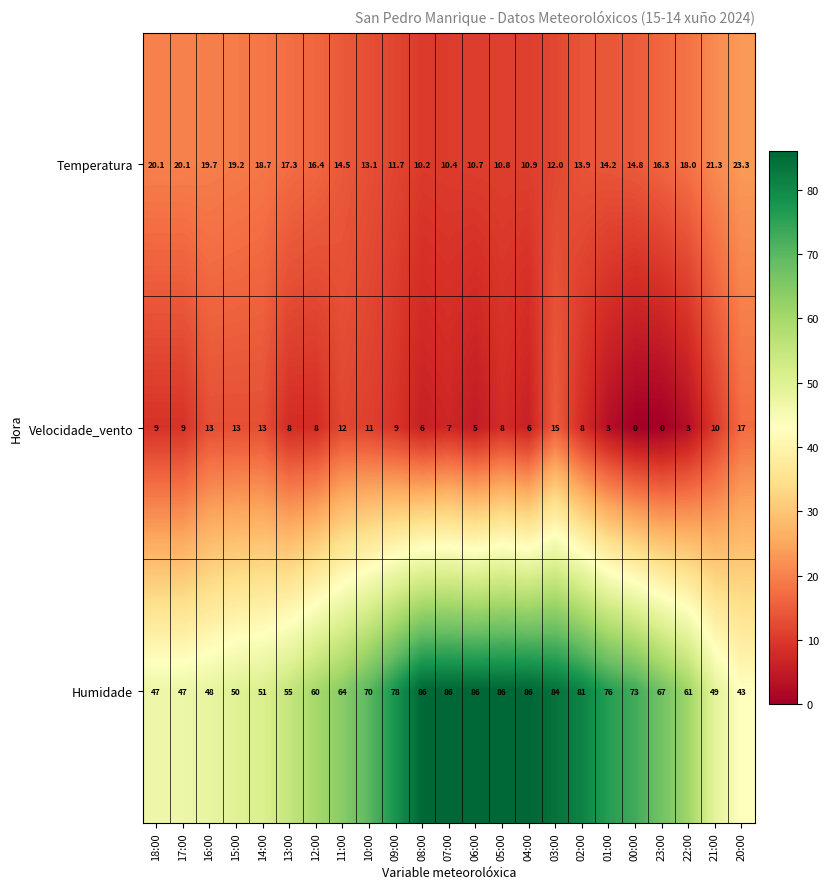

At 16:00, list the series in order from smallest to largest.

Velocidade_vento, Temperatura, Humidade